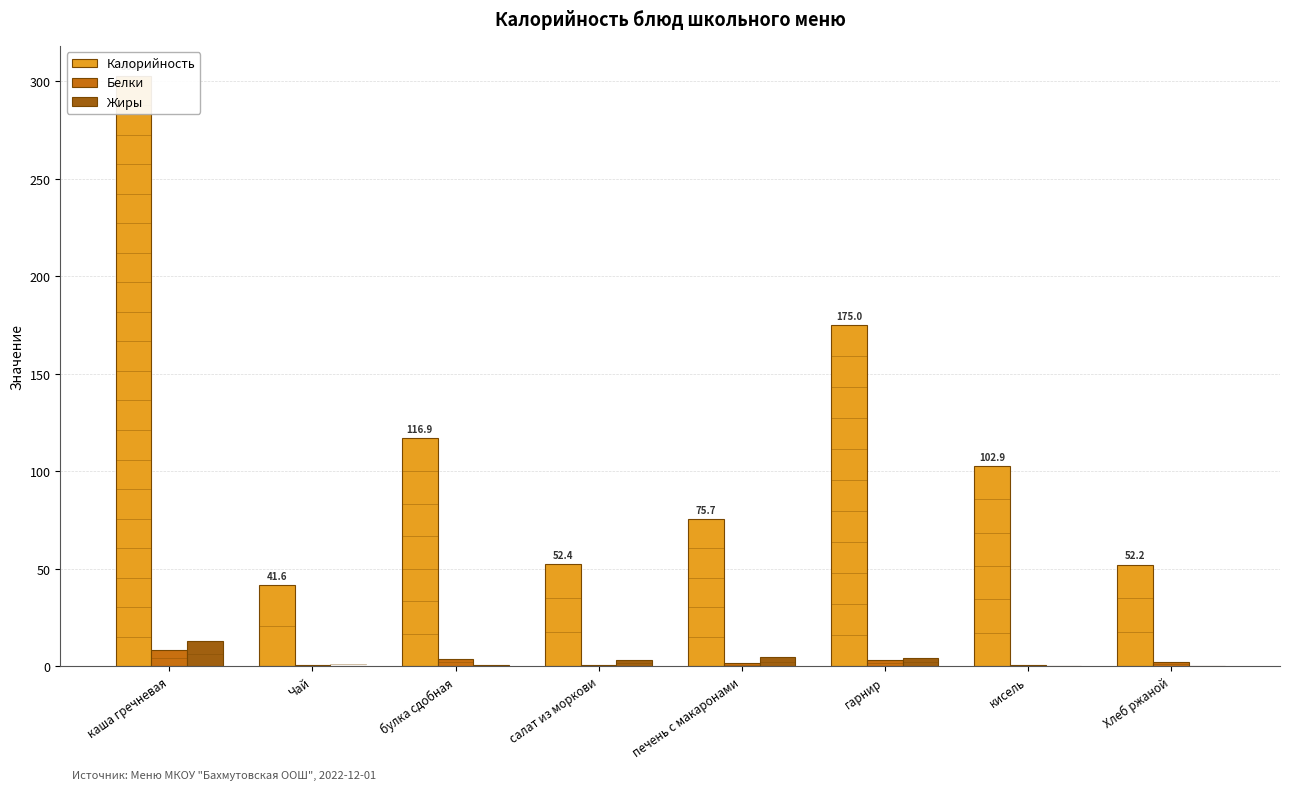

Is it true that Калорийность equals 52.2 at Хлеб ржаной?

True